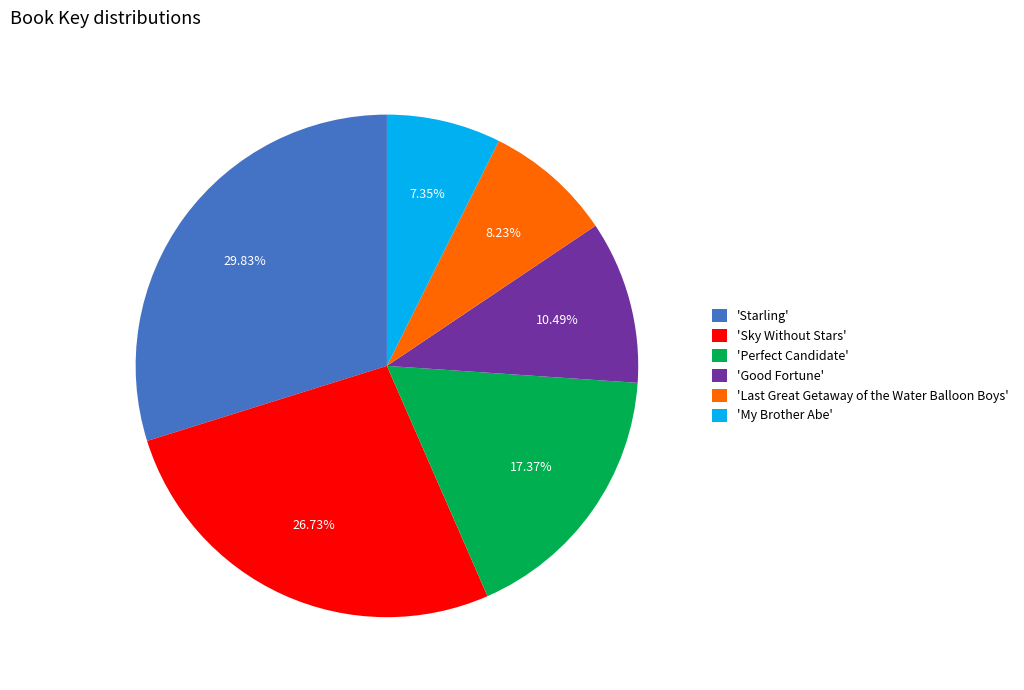

Which has a higher value, 'Perfect Candidate' or 'Sky Without Stars'?

'Sky Without Stars'